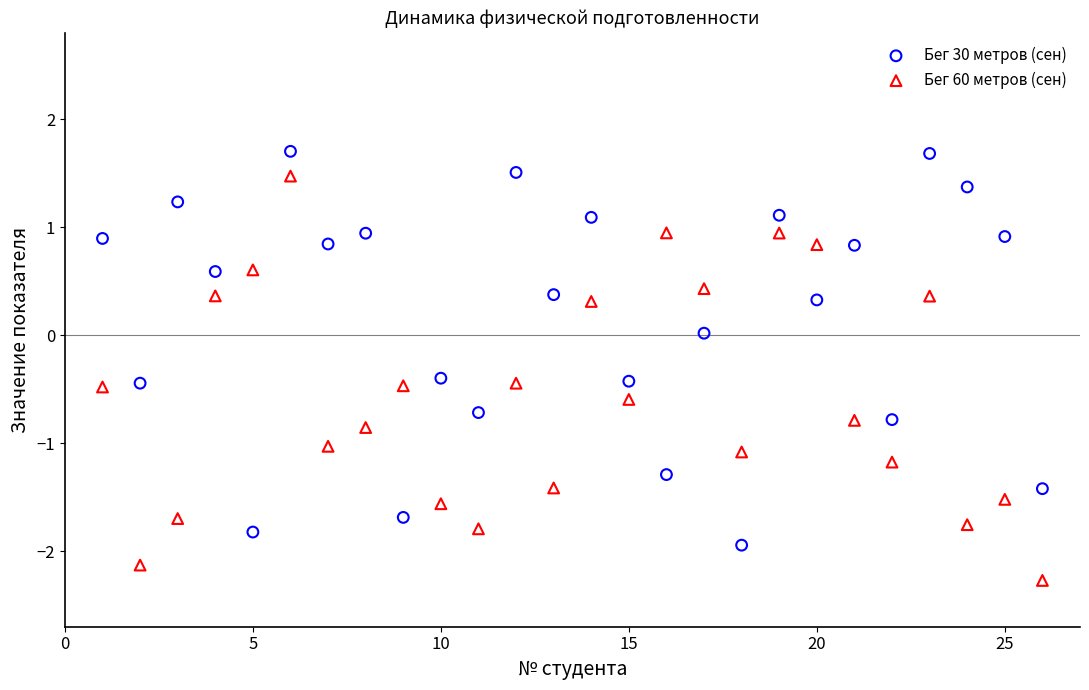

What are all the series names shown in the legend?

Бег 30 метров (сен), Бег 60 метров (сен)